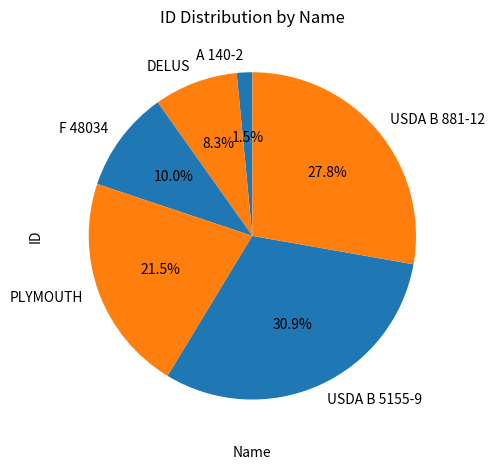

How many segments does this pie chart have?

6